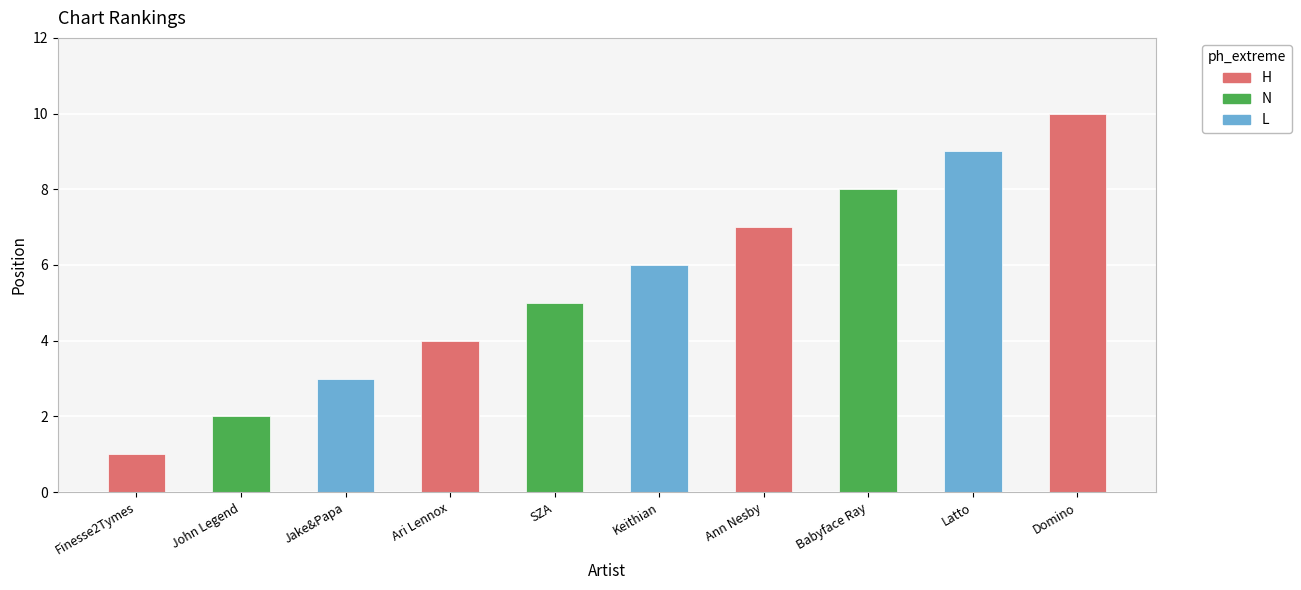

At which category does the chart reach its peak across all series?

Domino